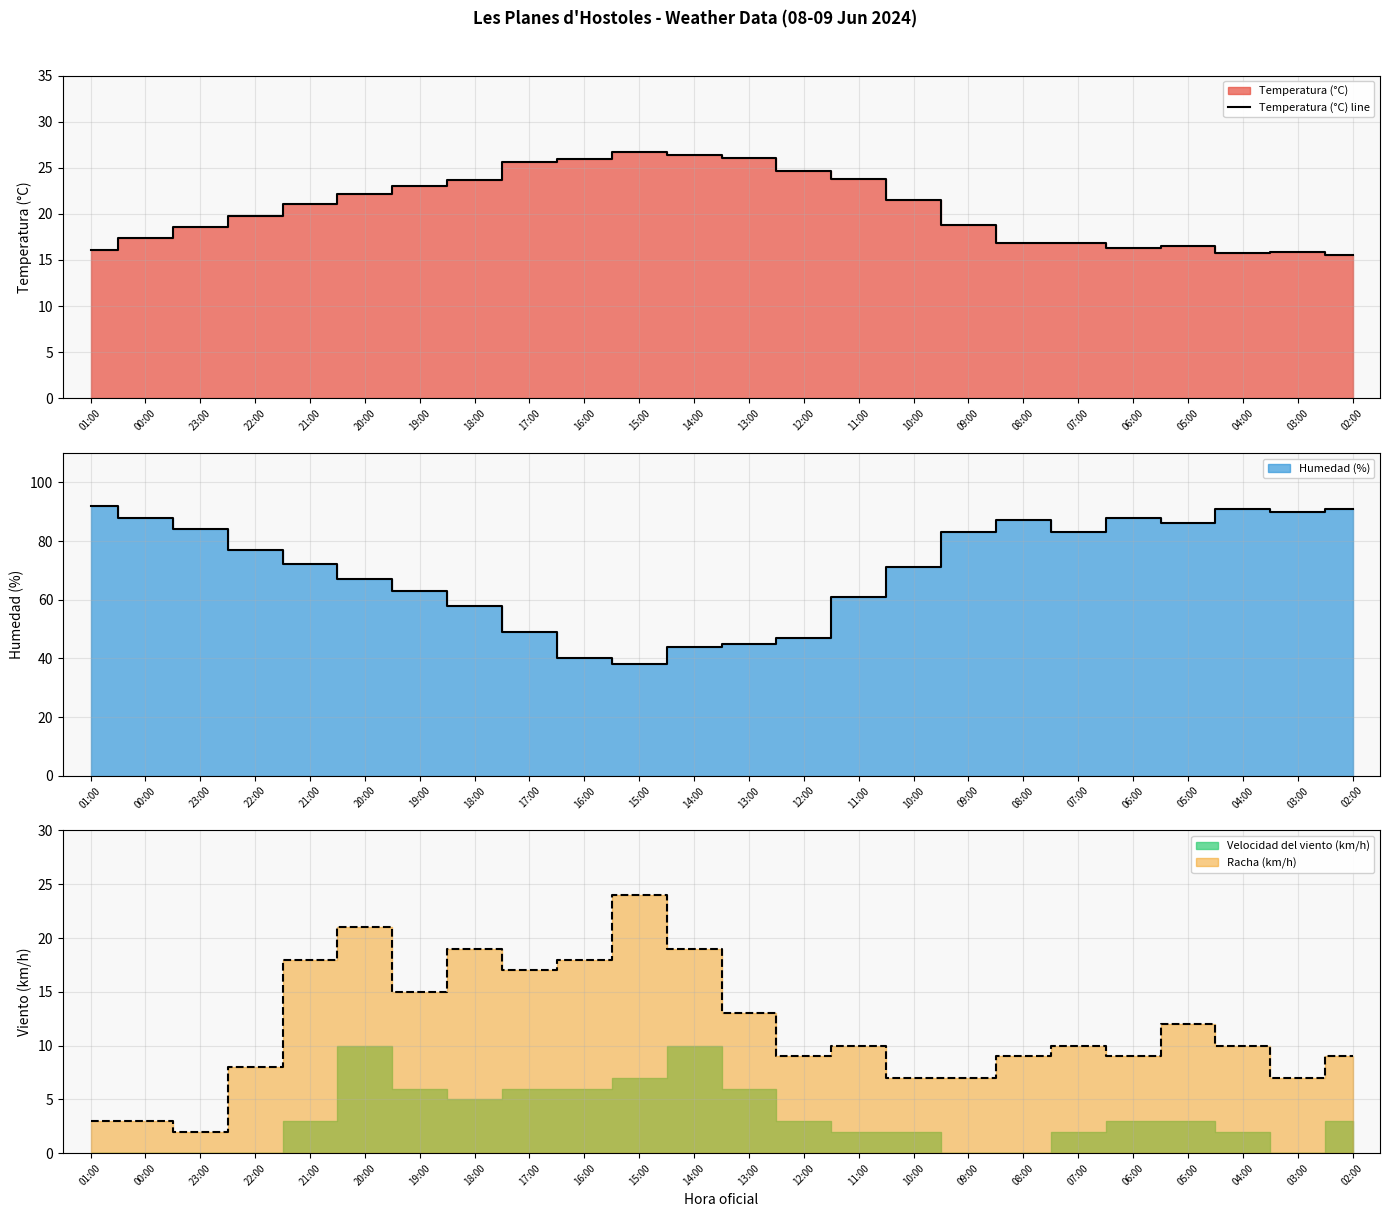

The value at 16:00 is 26.0. True or false?

True